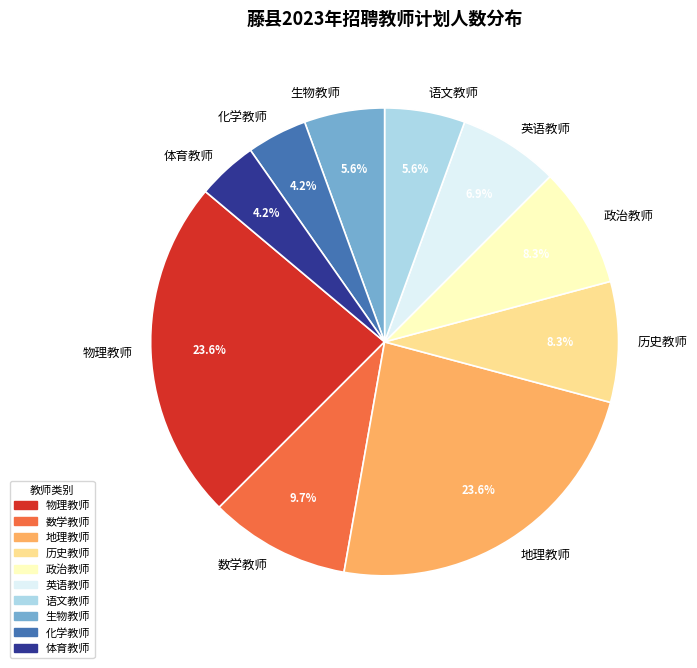

To the nearest percent, what is the difference between the 体育教师 and 语文教师 slice percentages?

1%